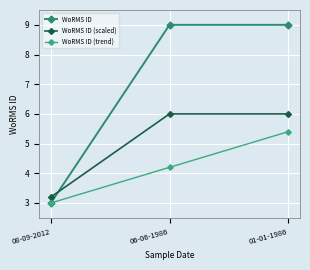

Is it true that WoRMS ID (scaled) equals 6.0 at 06-06-1986?

True